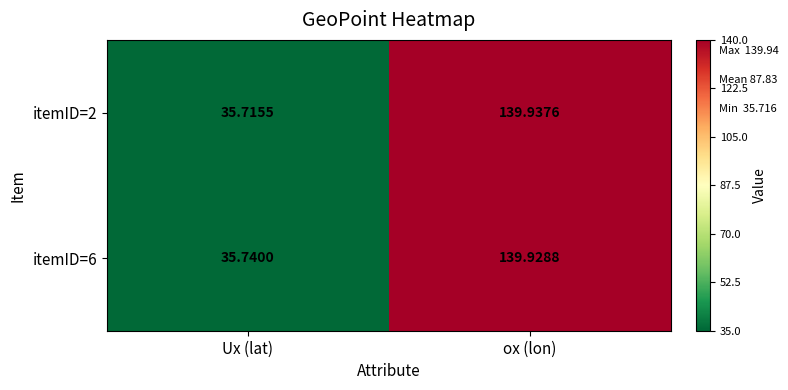

Which label corresponds to the largest value in the chart?

ox (lon)